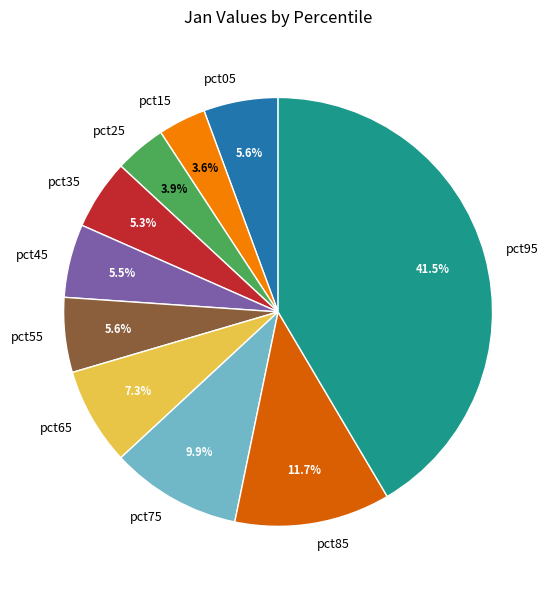

Which slice is the largest?

pct95